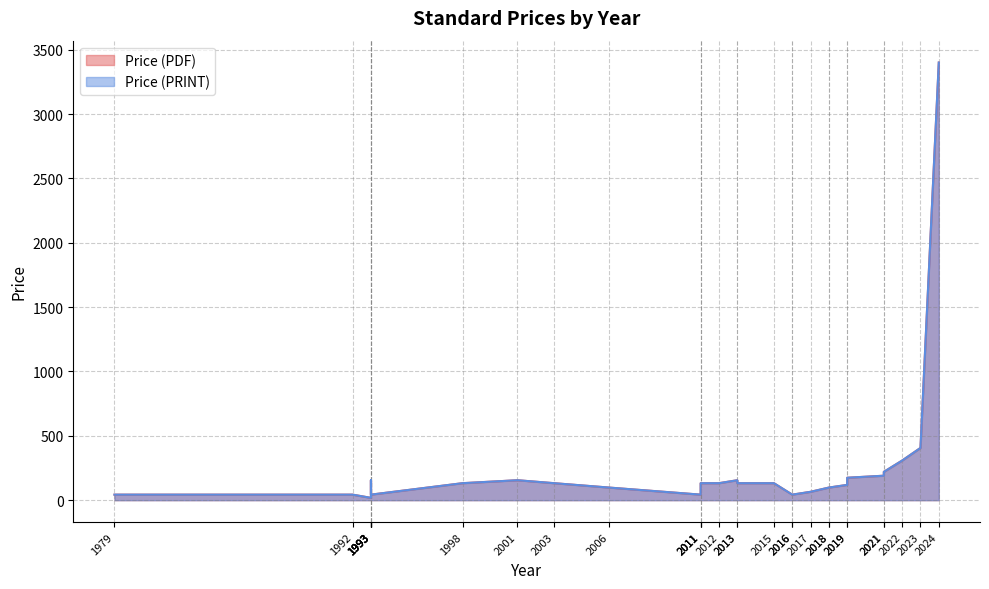

Which label corresponds to the largest value in the chart?

2024